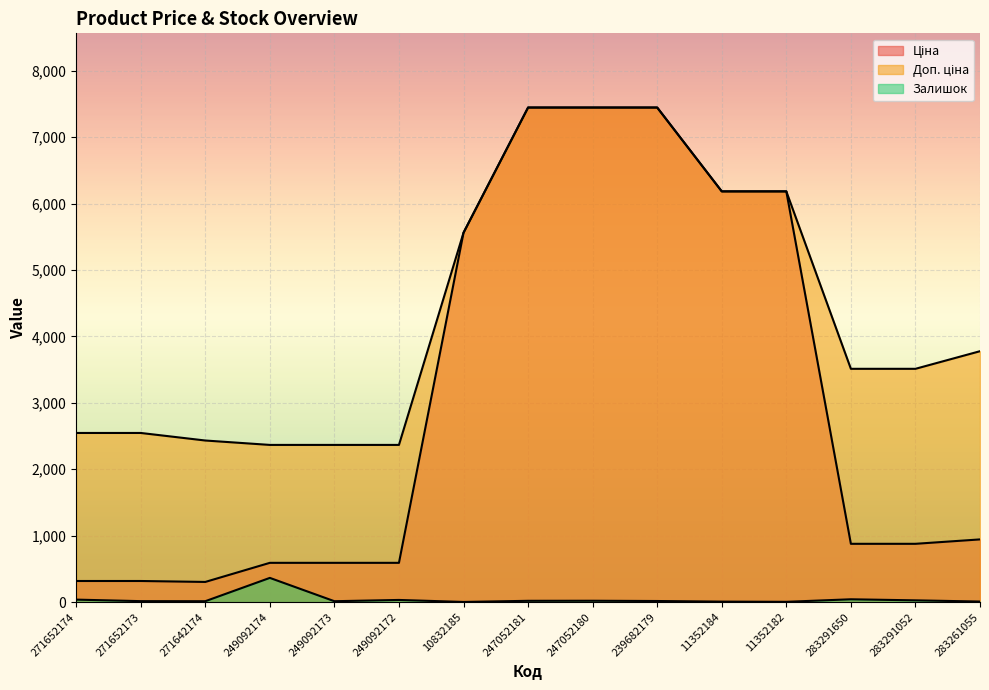

What is the minimum value shown in the chart?

3.0